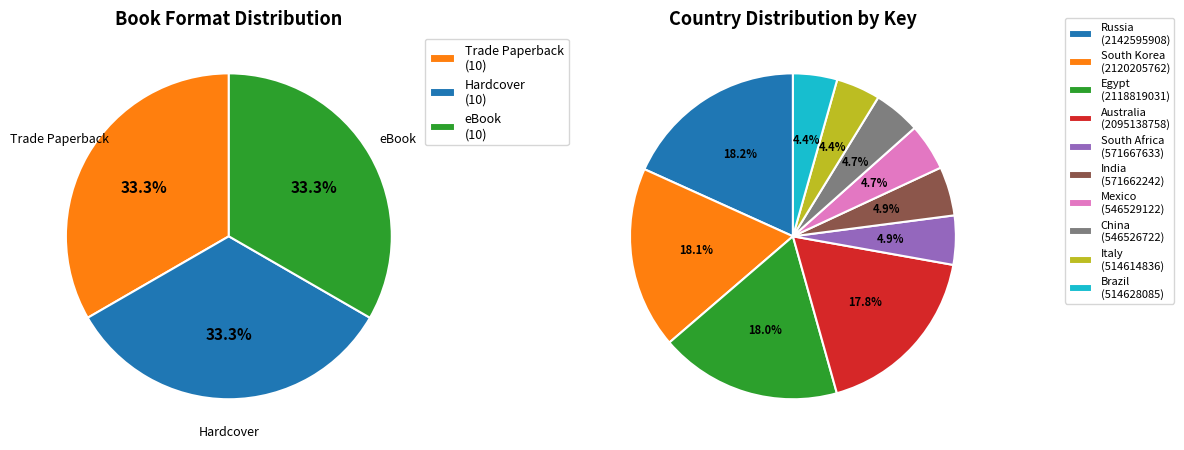

Which category has the biggest portion of the pie?

Russia